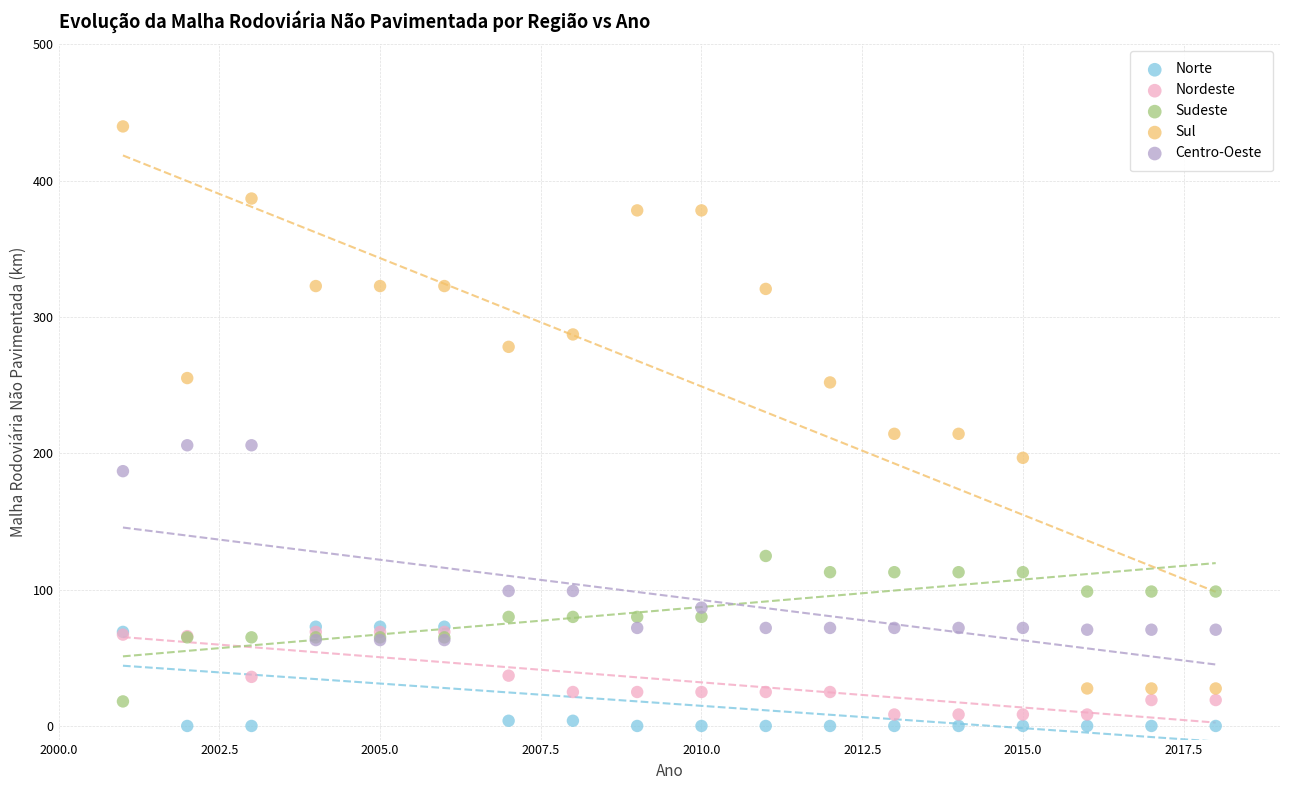

In the Centro-Oeste series, what Y value is closest to 134?

99.0